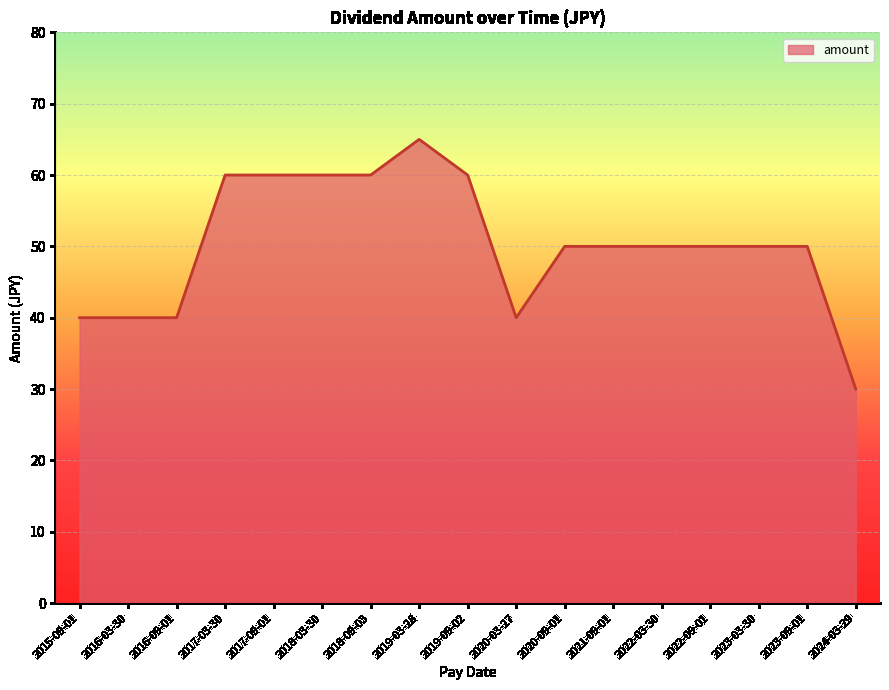

Approximately how many times larger is the value at 2020-09-01 compared to 2018-09-03?

0.8